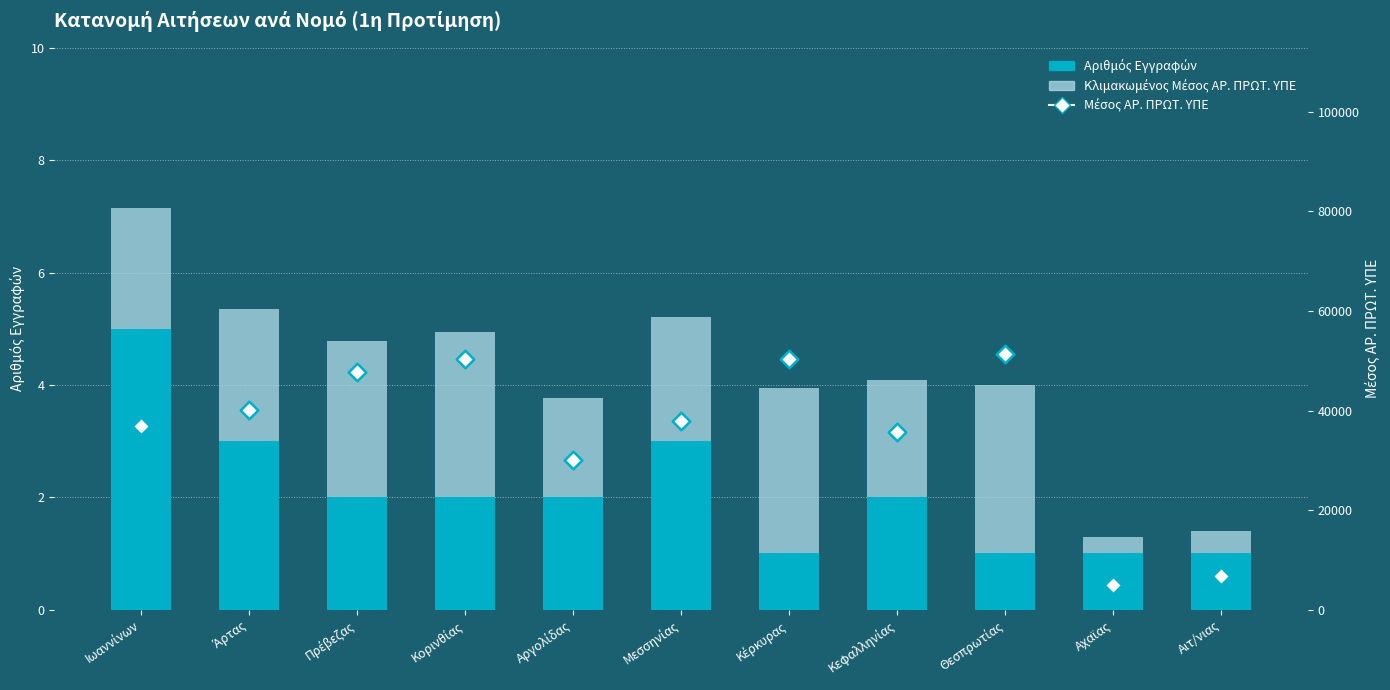

Which series reaches the maximum Y coordinate?

Μέσος ΑΡ. ΠΡΩΤ. ΥΠΕ (markers)